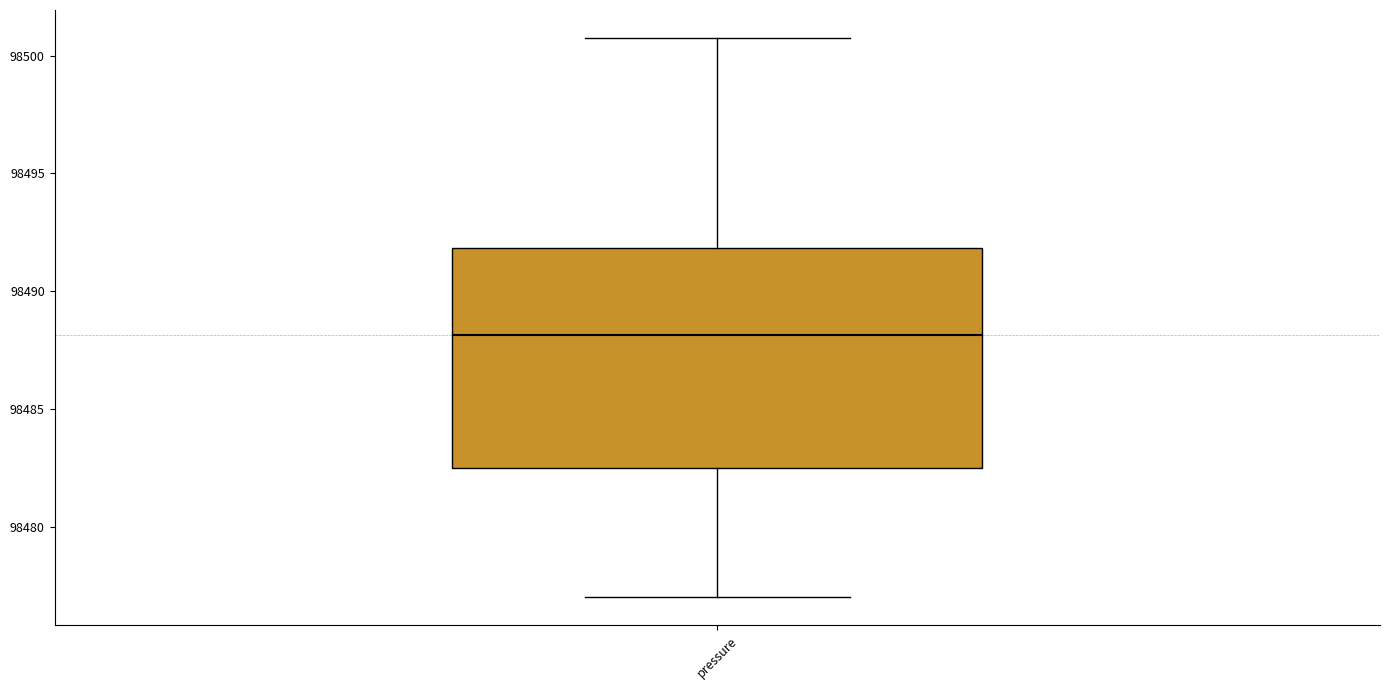

Where does the lower whisker of the box for pressure end on the y-axis? The values are not printed on the chart, so give them approximately, as read against the axis.

98477.0